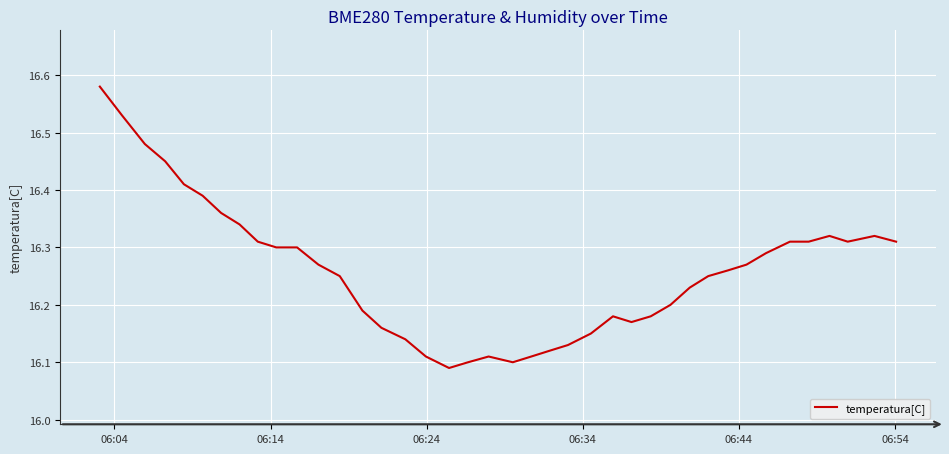

What is the difference between the maximum and minimum values?

0.5